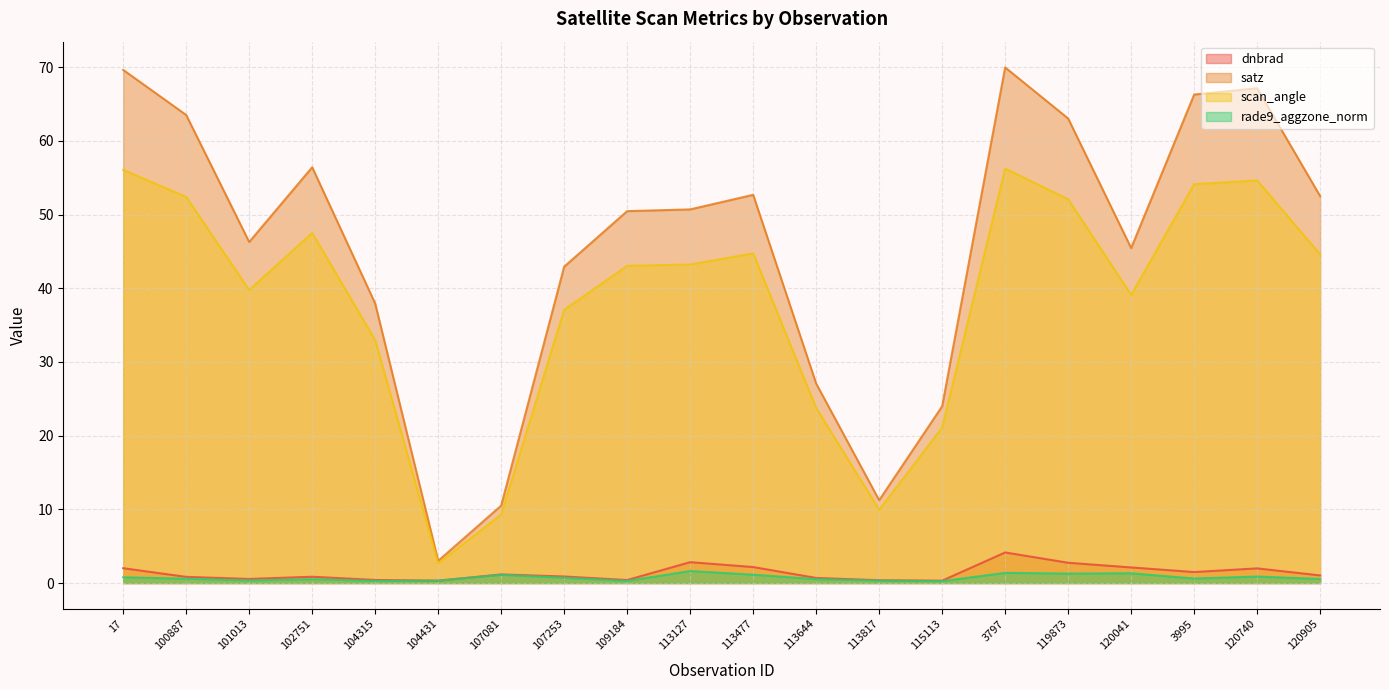

The value of rade9_aggzone_norm at 113127 is 1.6. True or false?

True